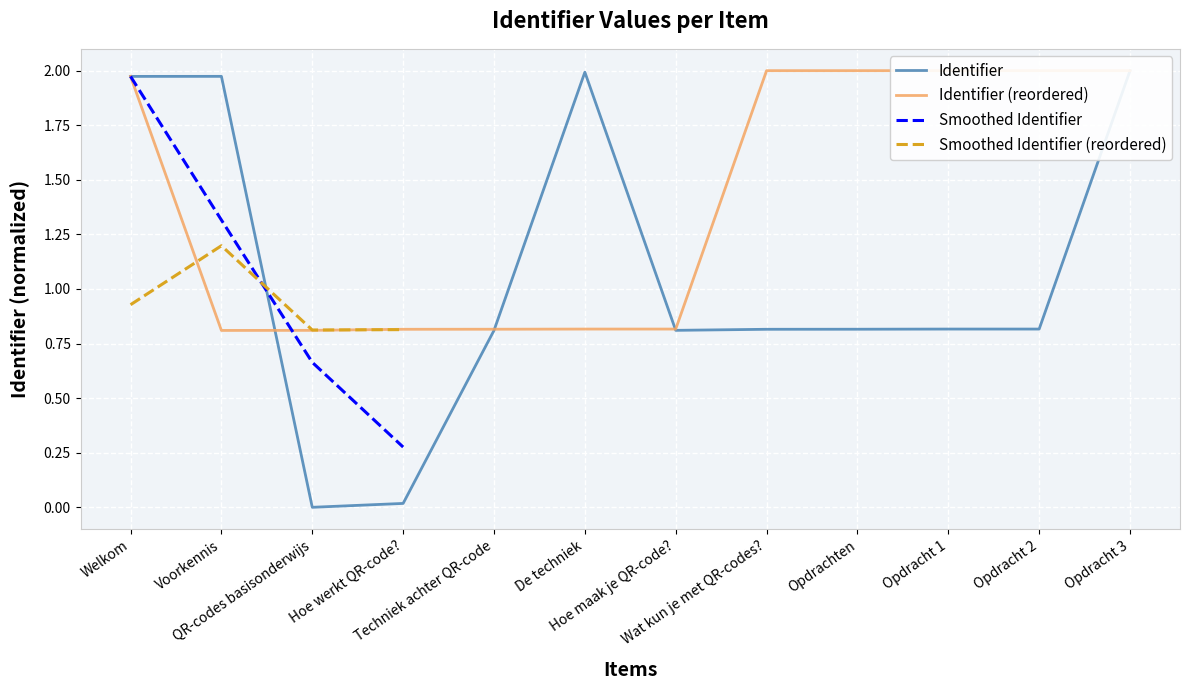

True or false: the data shows 0.0 at Hoe werkt QR-code?.

True